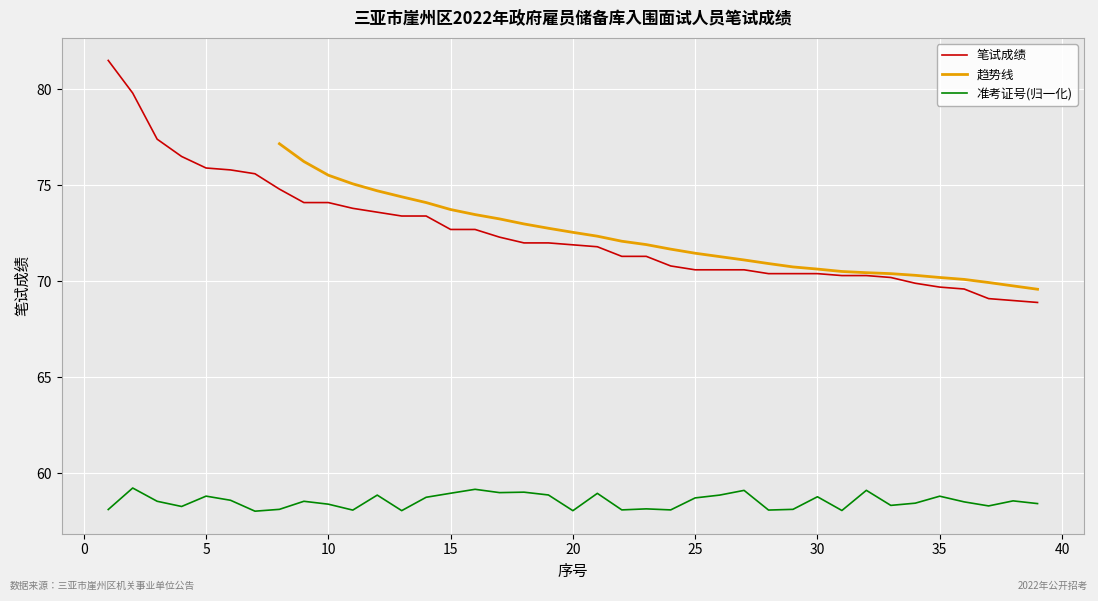

True or false: 准考证号(归一化) and 笔试成绩 cross at least once.

False